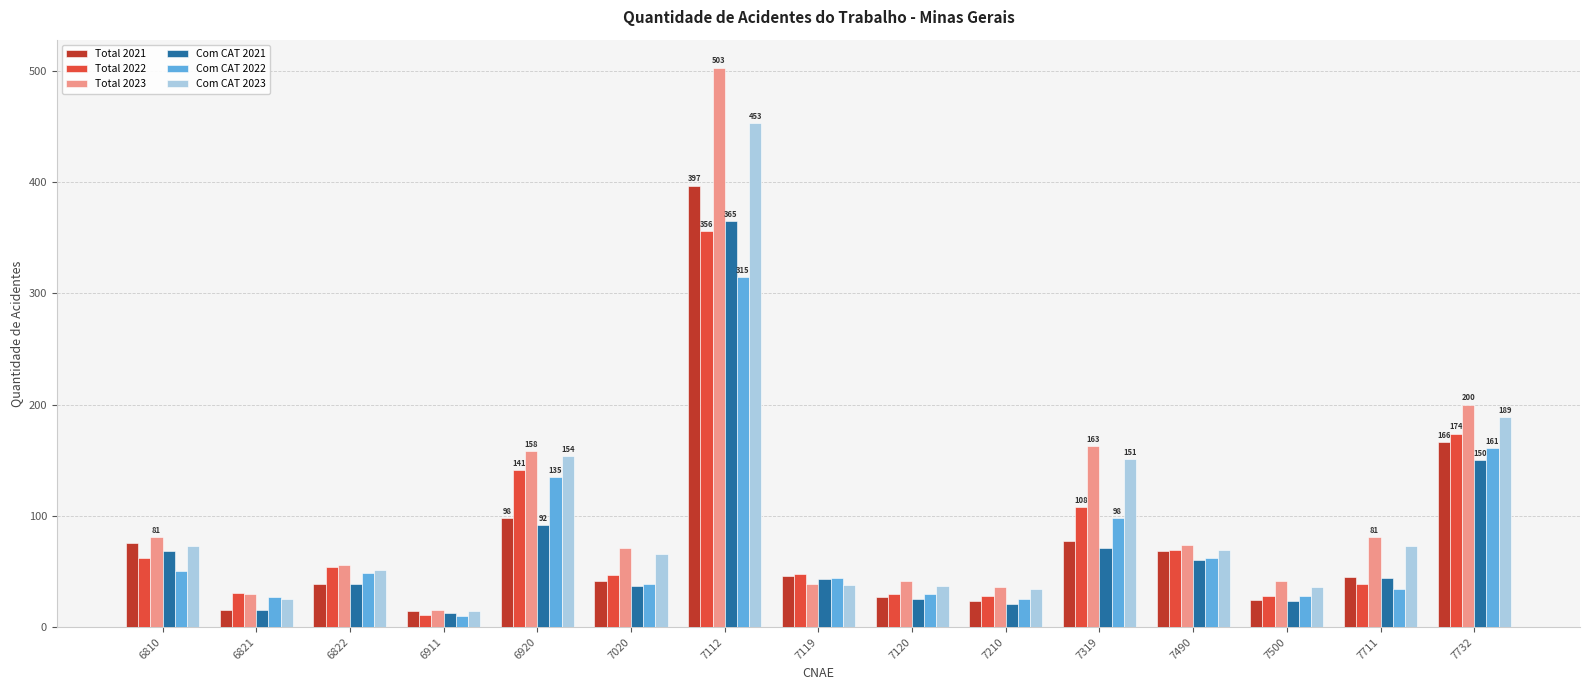

Which series has the widest spread of values?

Total 2023